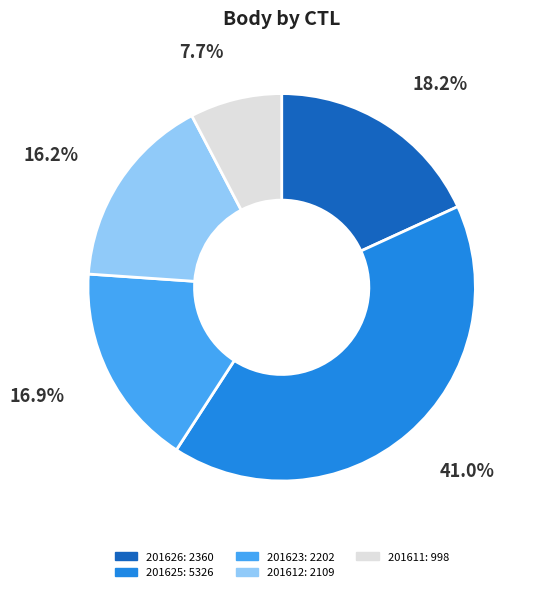

Which slice is the largest?

201625